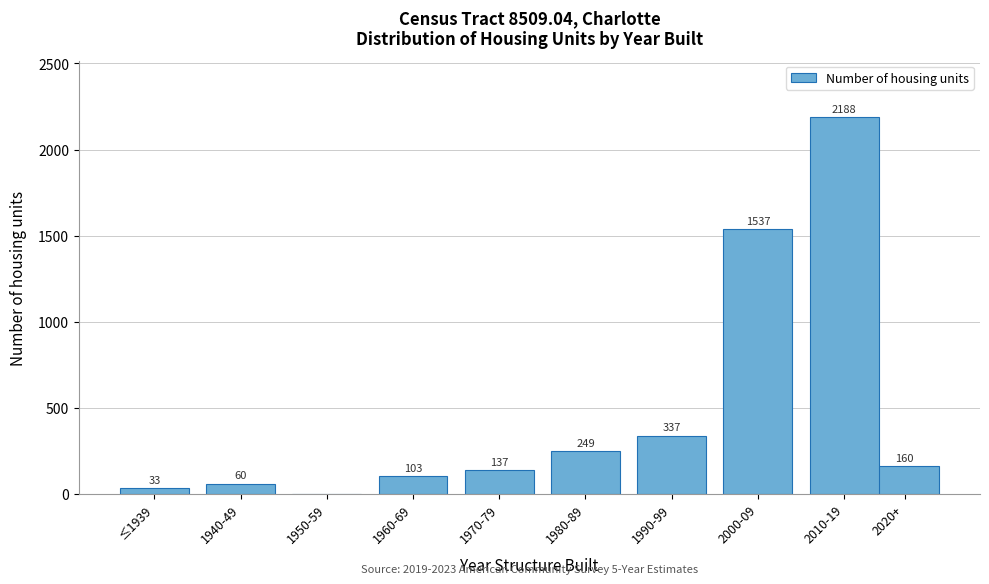

Reading right to left, transcribe all the data shown in this chart.

2020+=160	2010-19=2188	2000-09=1537	1990-99=337	1980-89=249	1970-79=137	1960-69=103	1950-59=0	1940-49=60	≤1939=33